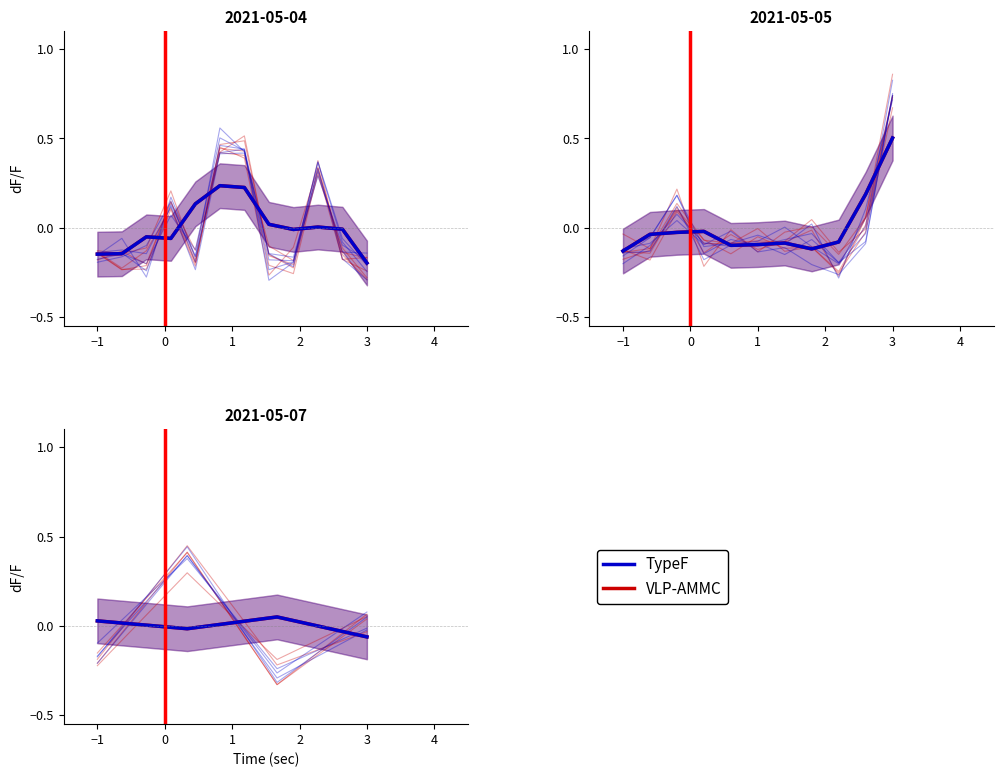

Which series has the largest range (max minus min)?

VLP-AMMC